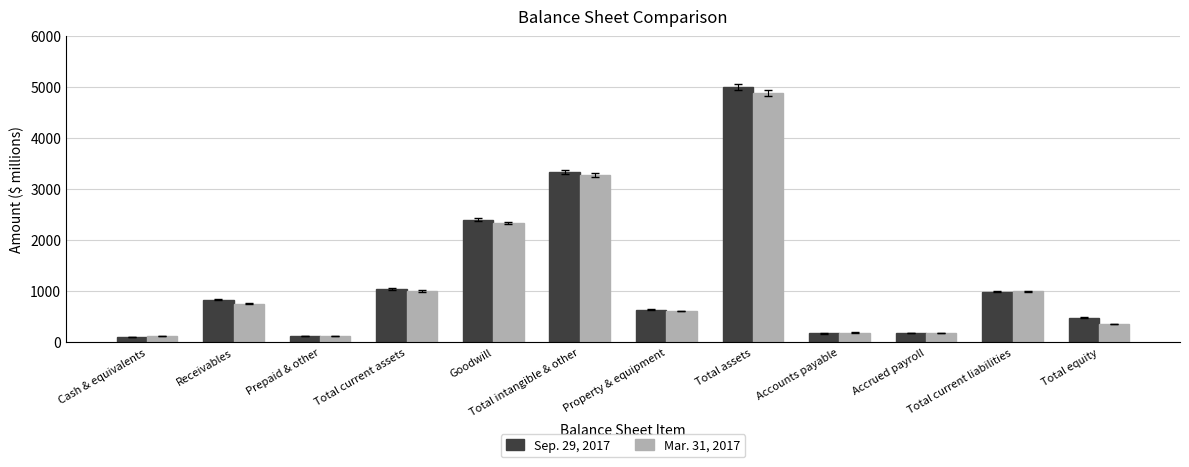

The Mar. 31, 2017 series shows 2335 at Goodwill. True or false?

True